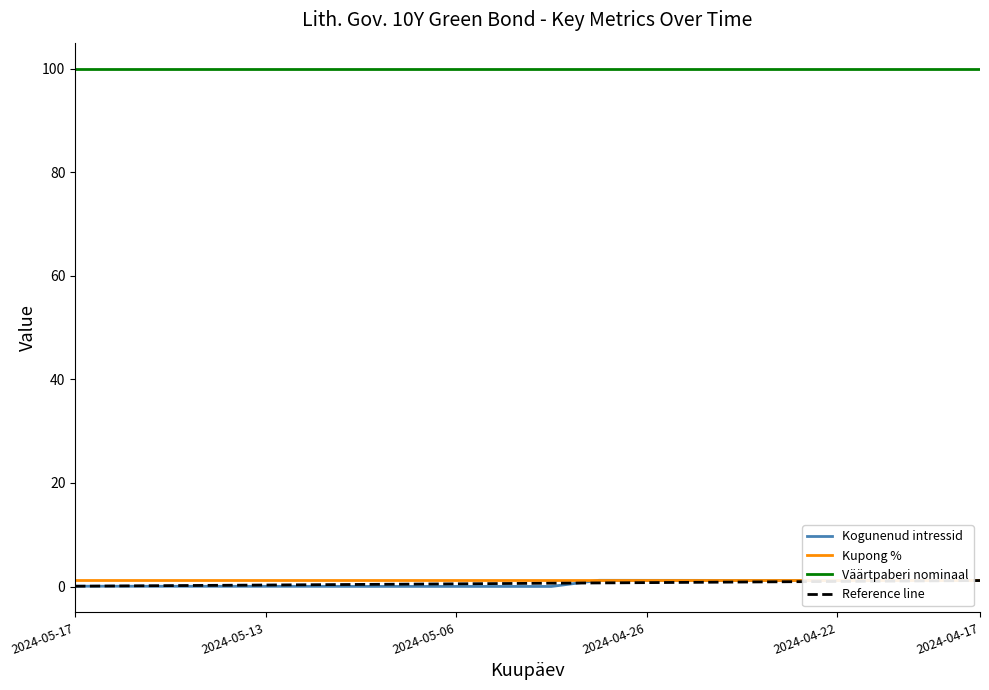

Is the value of Kogunenud intressid at 2024-05-17 greater than the value of Väärtpaberi nominaal at 2024-05-06?

No